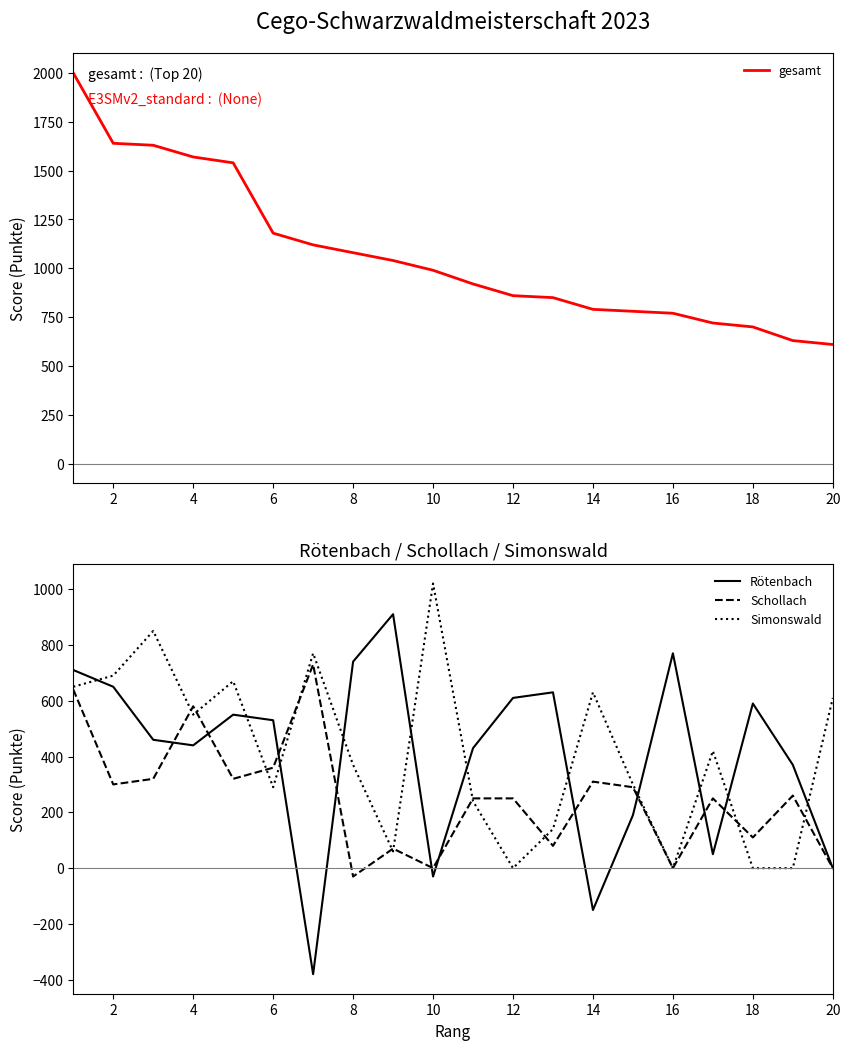

The value of gesamt at 2 is 1640. True or false?

True